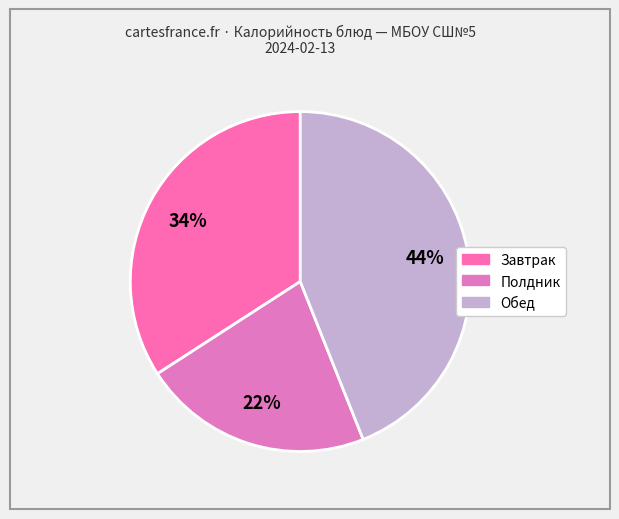

How many segments does this pie chart have?

3